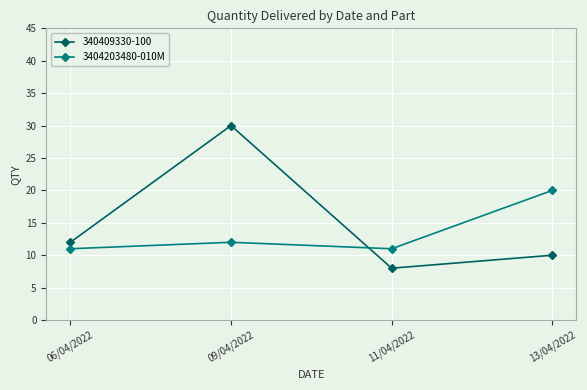

Where is the first local minimum for 340409330-100?

11/04/2022